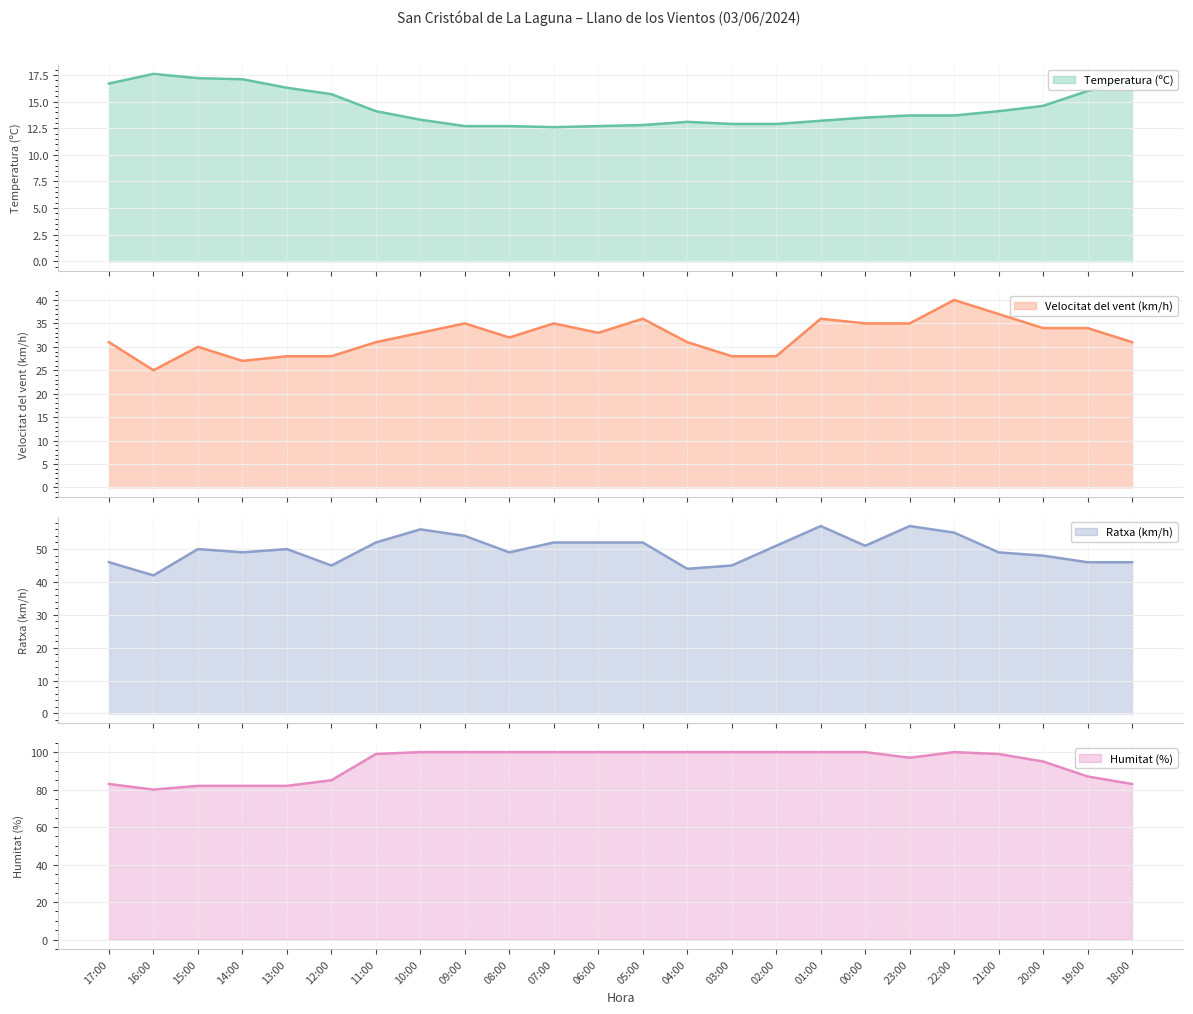

Is the value of Humitat (%) at 06:00 greater than the value of Ratxa (km/h) at 13:00?

Yes